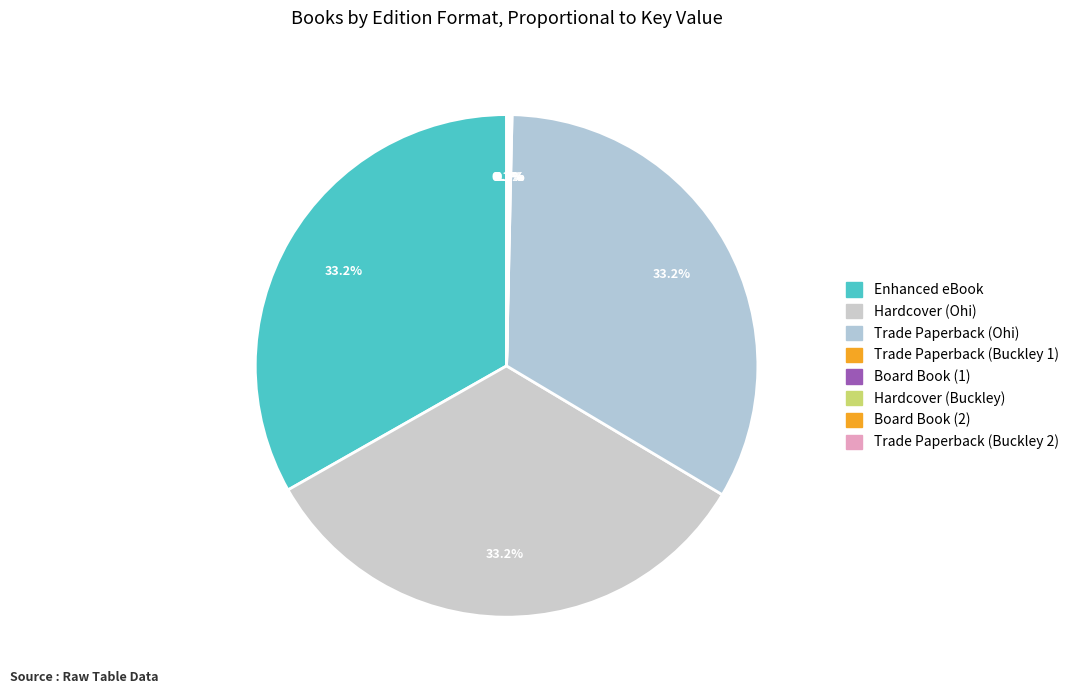

Count the number of slices in the pie.

8